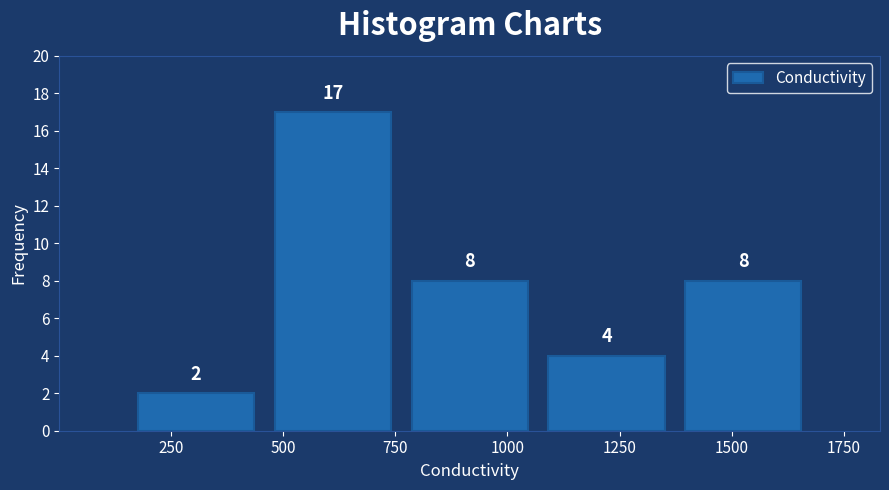

Which range on the x-axis has the tallest bar?

450 to 750